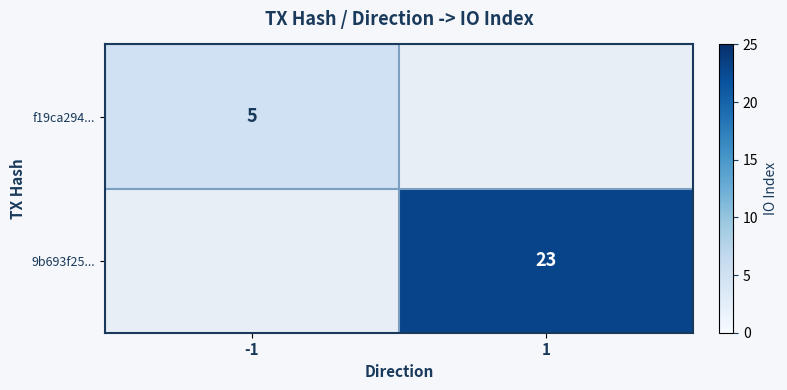

The value of f19ca294... at -1 is 5. True or false?

True